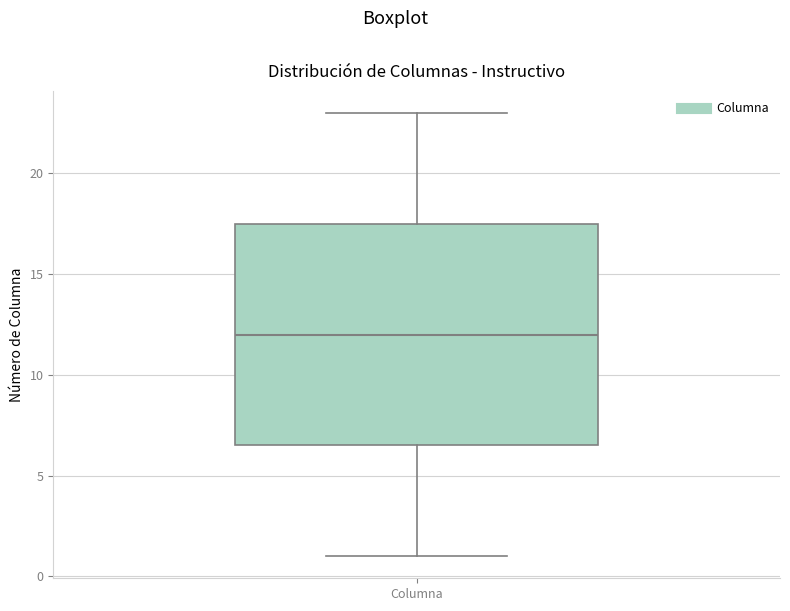

Transcribe this box plot: give where the median line is, the range the box spans, and where the two whiskers end, as read against the y-axis. The values are not printed on the chart, so give them approximately, as read against the axis.

median 12.0, box 6.5 to 17.5, whiskers 1.0 to 23.0